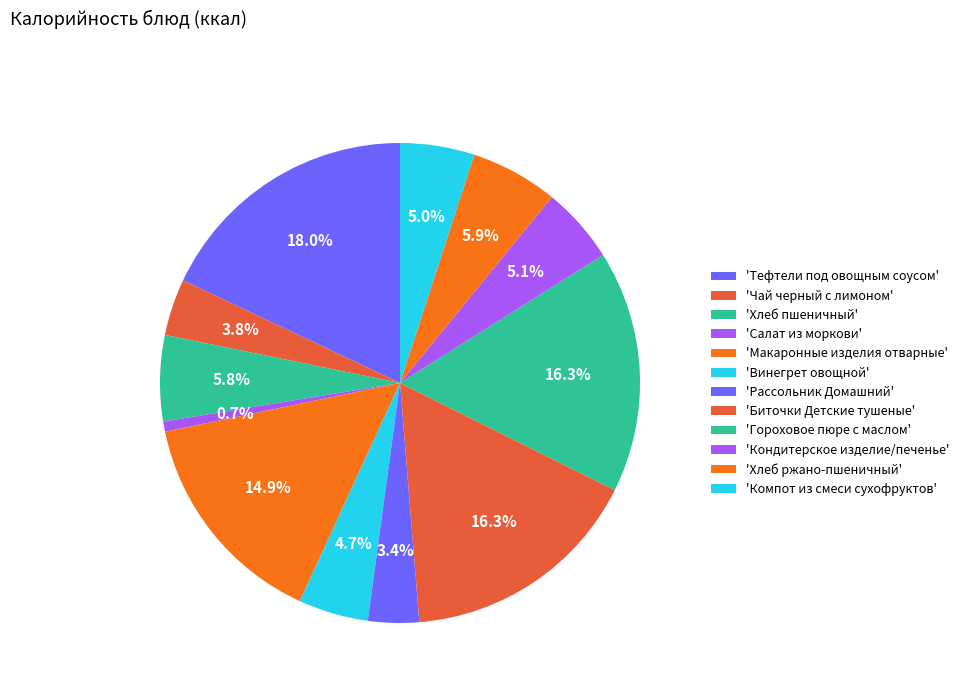

Which category has the smallest portion of the pie?

Салат из моркови